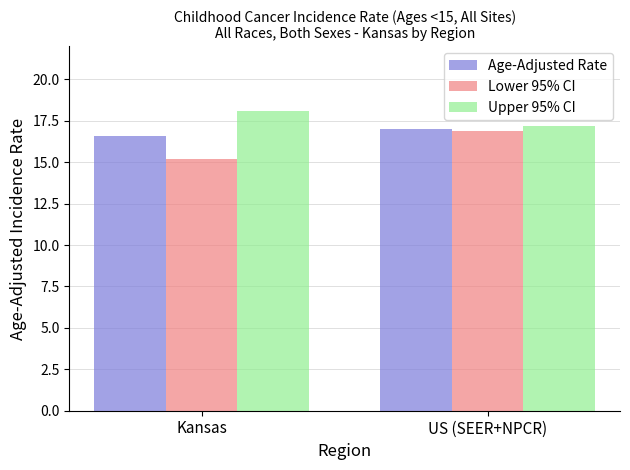

Reading left to right, extract all data points from this chart.

Age-Adjusted Rate: 16.6	17.0
Lower 95% CI: 15.2	16.9
Upper 95% CI: 18.1	17.2